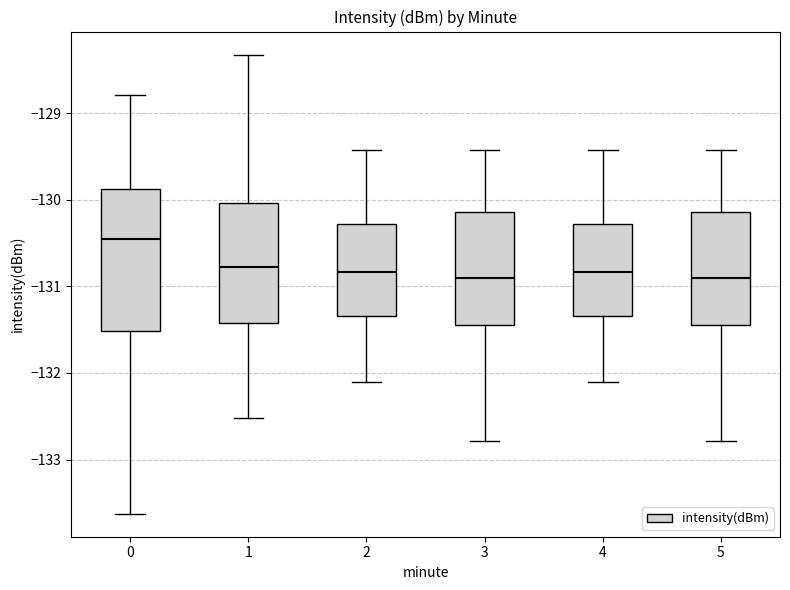

Reading left to right, read every box against the y-axis: the position of its median line, the range the box covers, and the ends of its whiskers. The values are not printed on the chart, so give them approximately, as read against the axis.

0: median -130.5, box -131.5 to -129.9, whiskers -133.6 to -128.8
1: median -130.8, box -131.4 to -130.0, whiskers -132.5 to -128.3
2: median -130.8, box -131.3 to -130.3, whiskers -132.1 to -129.4
3: median -130.9, box -131.4 to -130.1, whiskers -132.8 to -129.4
4: median -130.8, box -131.3 to -130.3, whiskers -132.1 to -129.4
5: median -130.9, box -131.4 to -130.1, whiskers -132.8 to -129.4